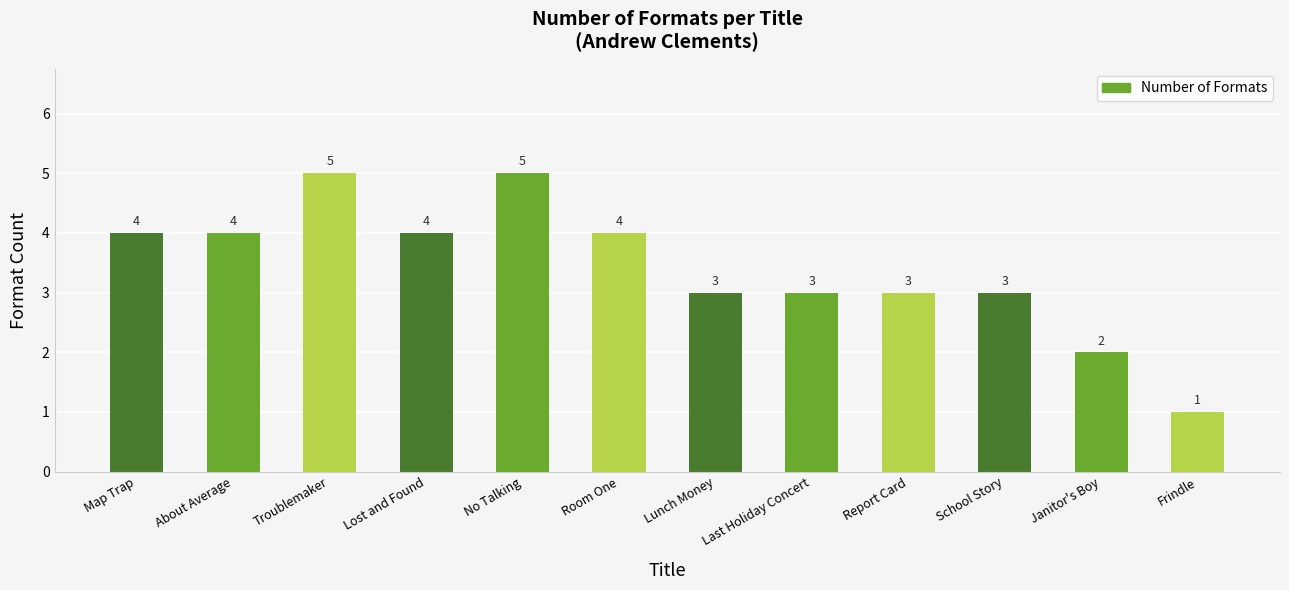

What is the value of the 1st bar from the left?

4